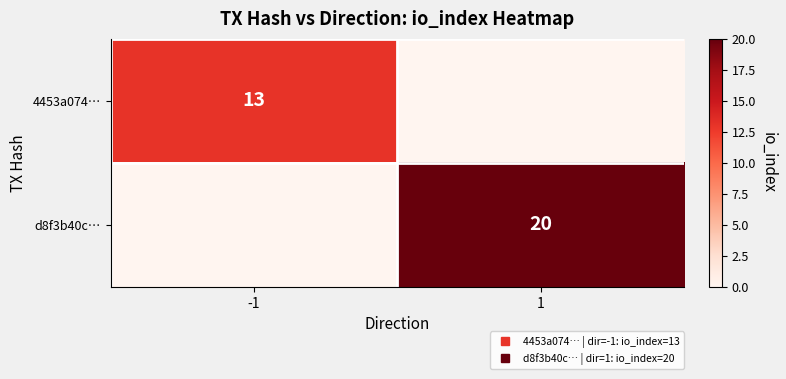

Rank the series by their average value, from highest to lowest.

d8f3b40c…, 4453a074…